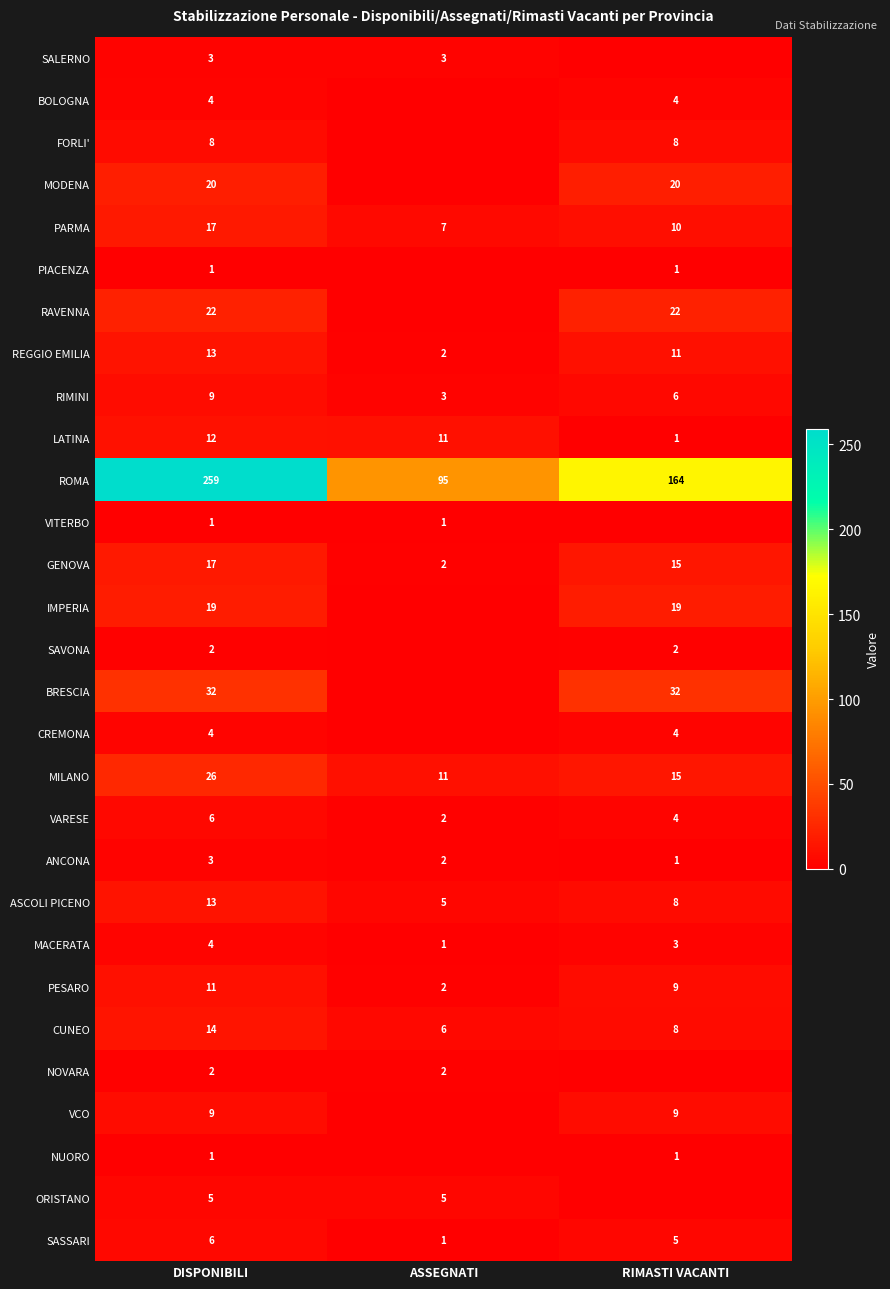

Is it true that MILANO equals 11 at ASSEGNATI?

True